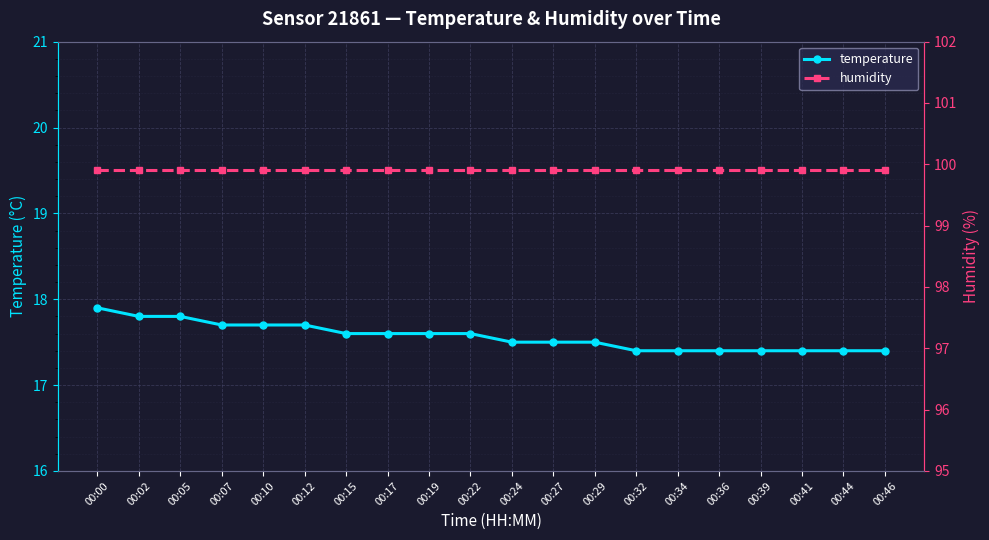

What is the sum of the humidity values at 00:36 and 00:27?

199.8